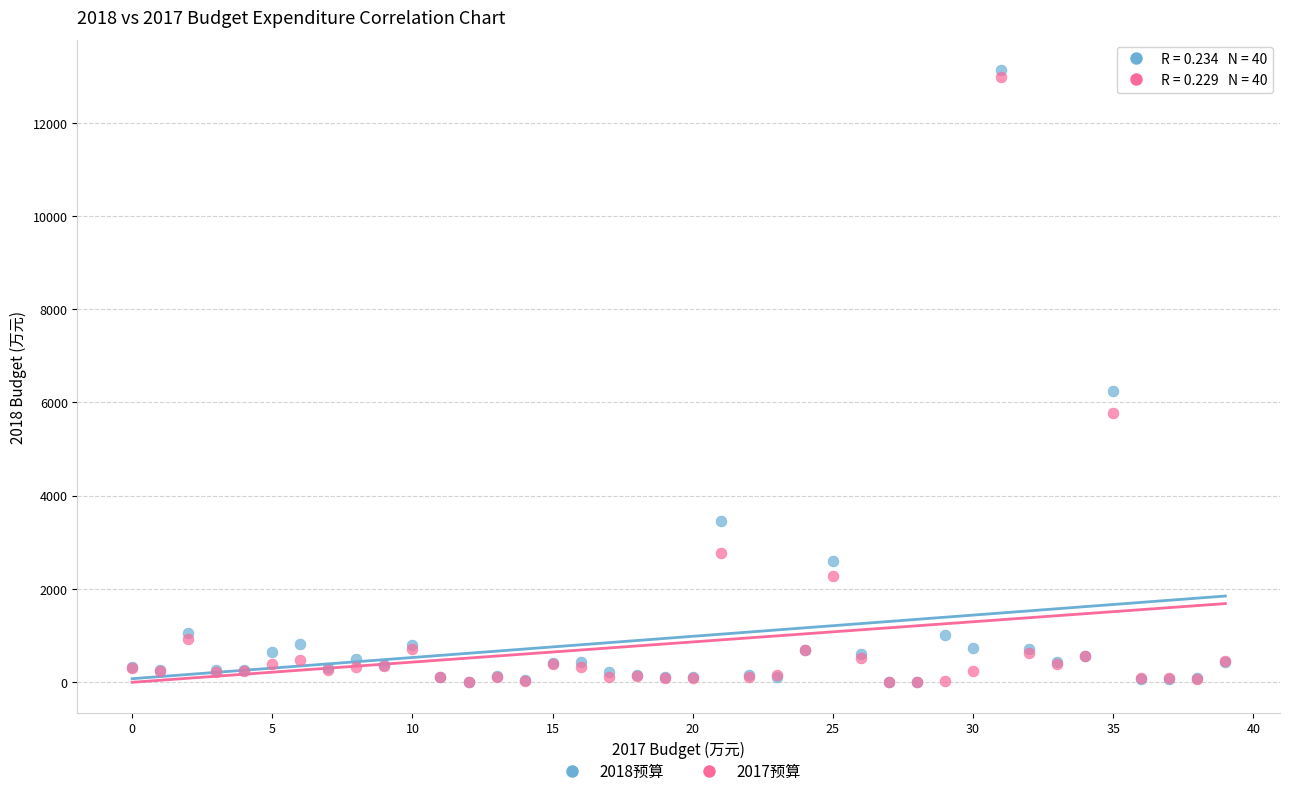

In the 2017预算 series, what Y value is closest to 6497?

5780